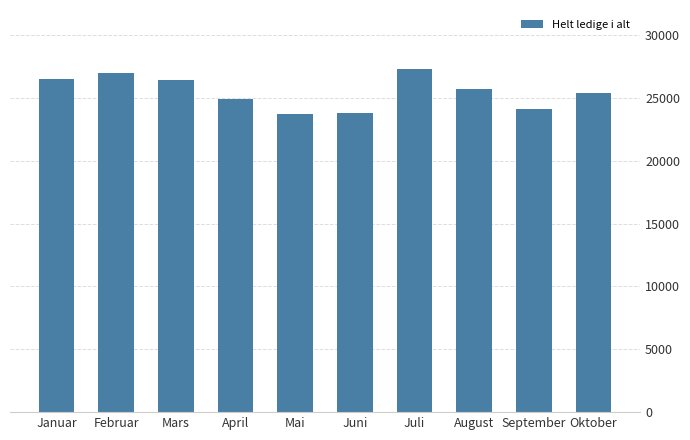

What is the maximum value shown in the chart?

27309